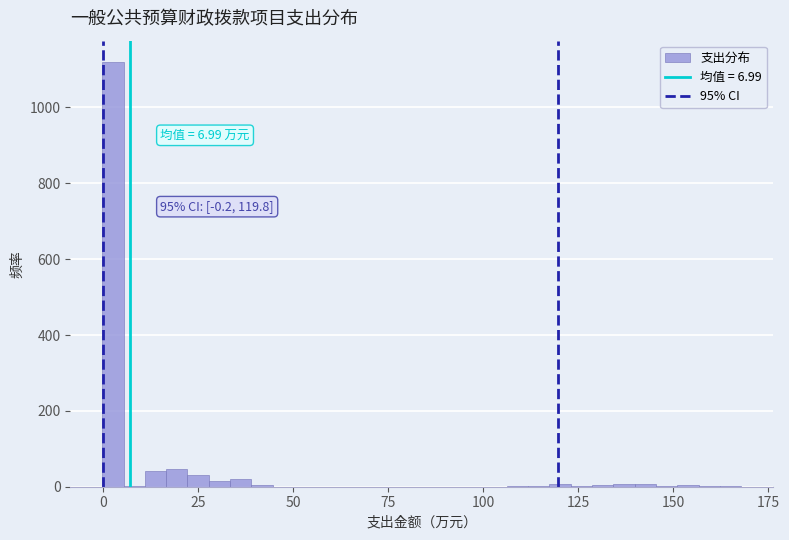

Read against the x-axis, roughly where is the centre of the tallest bar?

0